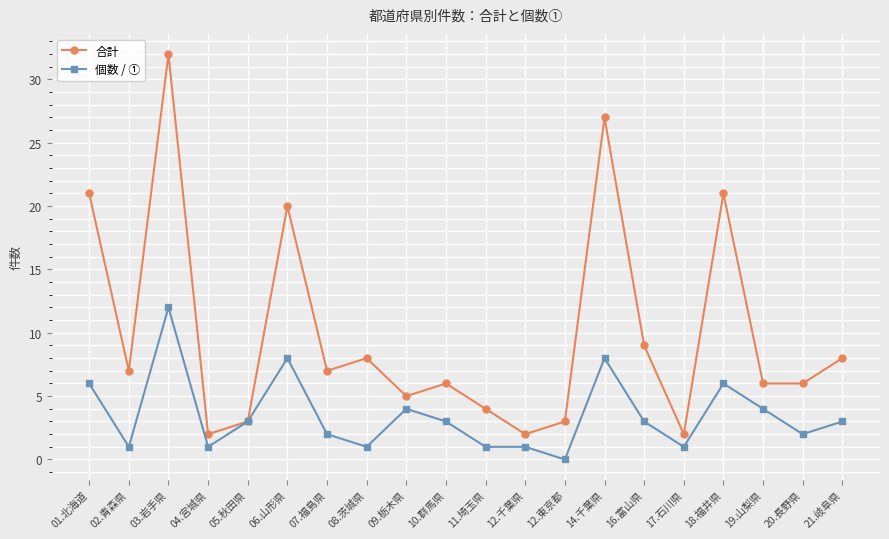

Does the chart have visible grid lines?

Yes